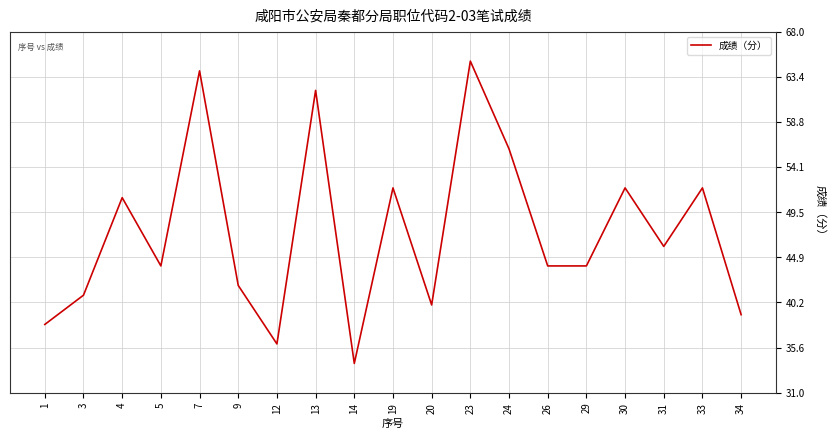

Is it true that the value at 13 is 62?

True